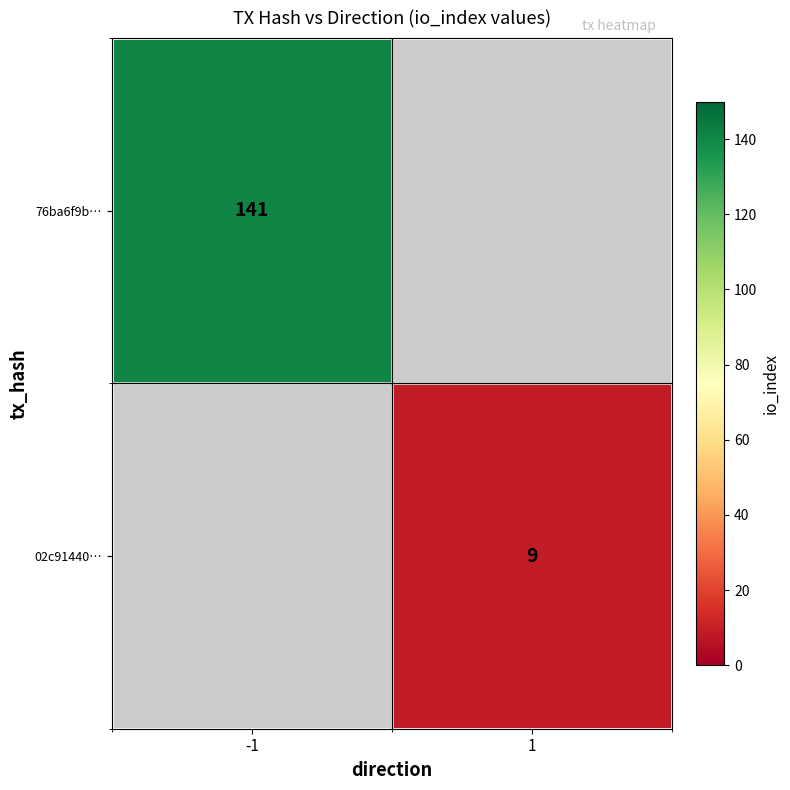

Is it true that 76ba6f9b… equals 141 at -1?

True